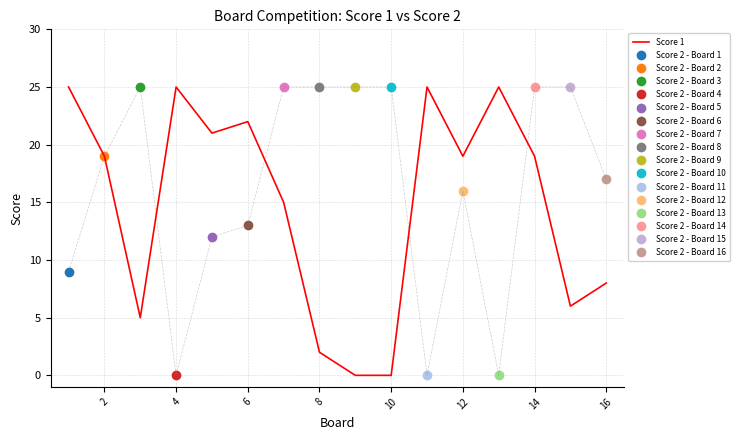

How many interior local valleys (lower than both neighbors) does the data have?

4